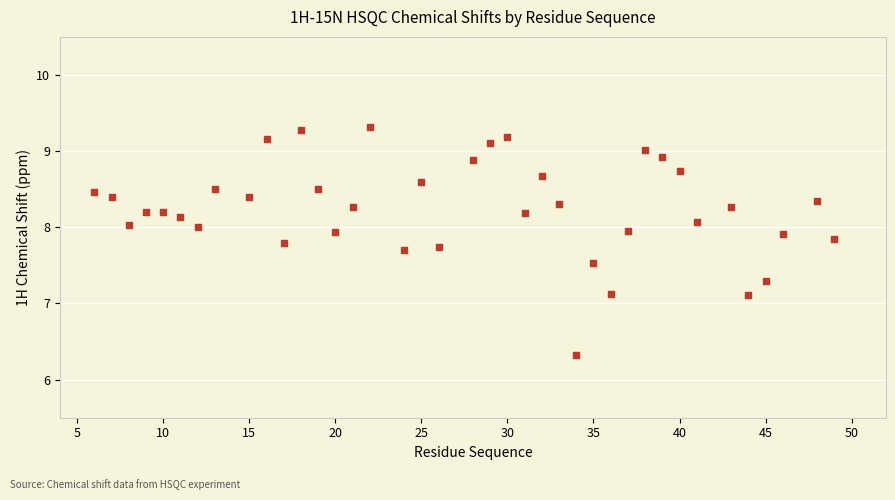

What is the range of Y values (max minus min)?

3.0